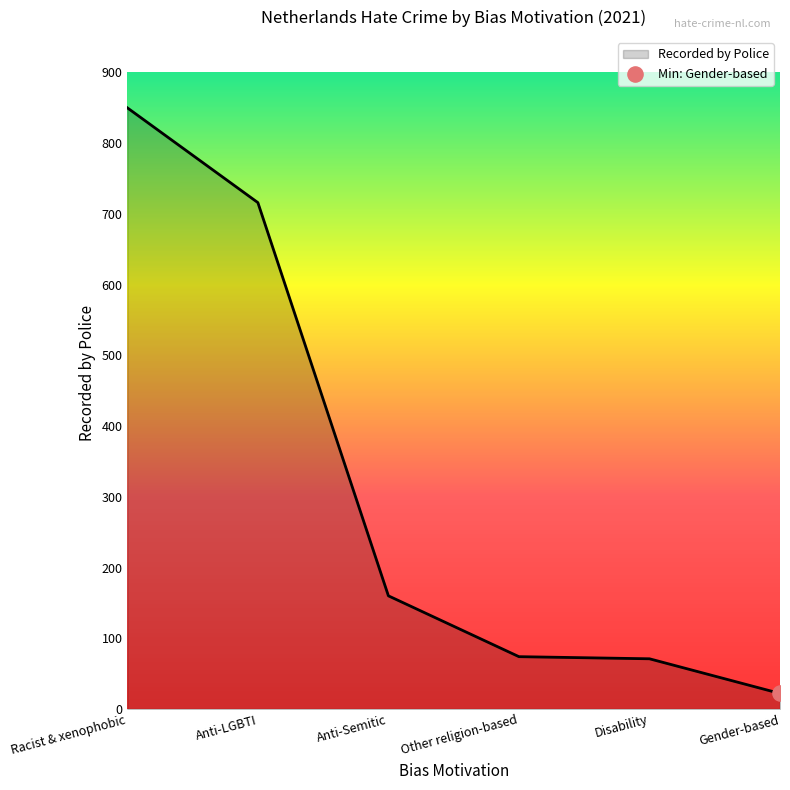

What is the change in value from Racist & xenophobic to Disability?

-779